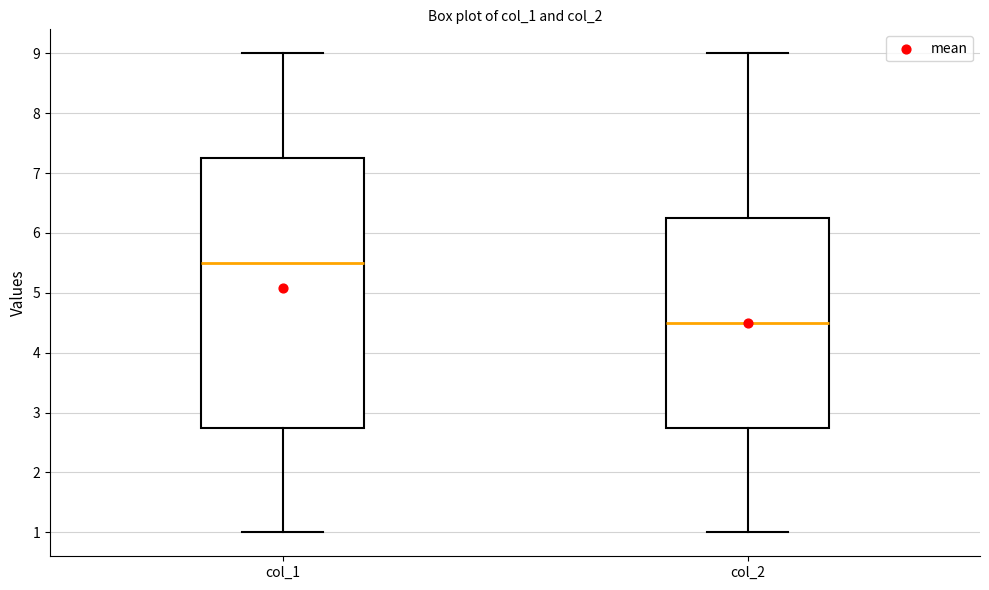

Reading left to right, read every box against the y-axis: the position of its median line, the range the box covers, and the ends of its whiskers. The values are not printed on the chart, so give them approximately, as read against the axis.

col_1: median 5.5, box 2.8 to 7.3, whiskers 1.0 to 9.0
col_2: median 4.5, box 2.8 to 6.3, whiskers 1.0 to 9.0